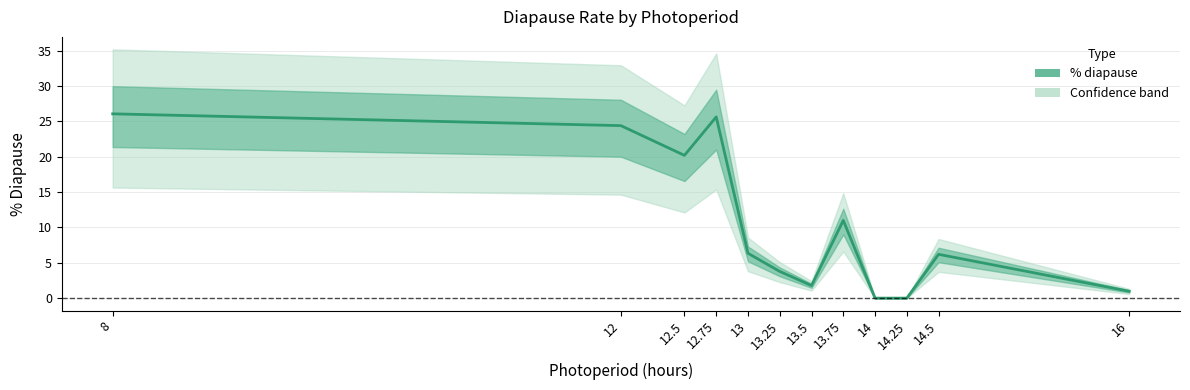

Rank the categories by value from lowest to highest.

14, 14.25, 16, 13.5, 13.25, 14.5, 13, 13.75, 12.5, 12, 12.75, 8